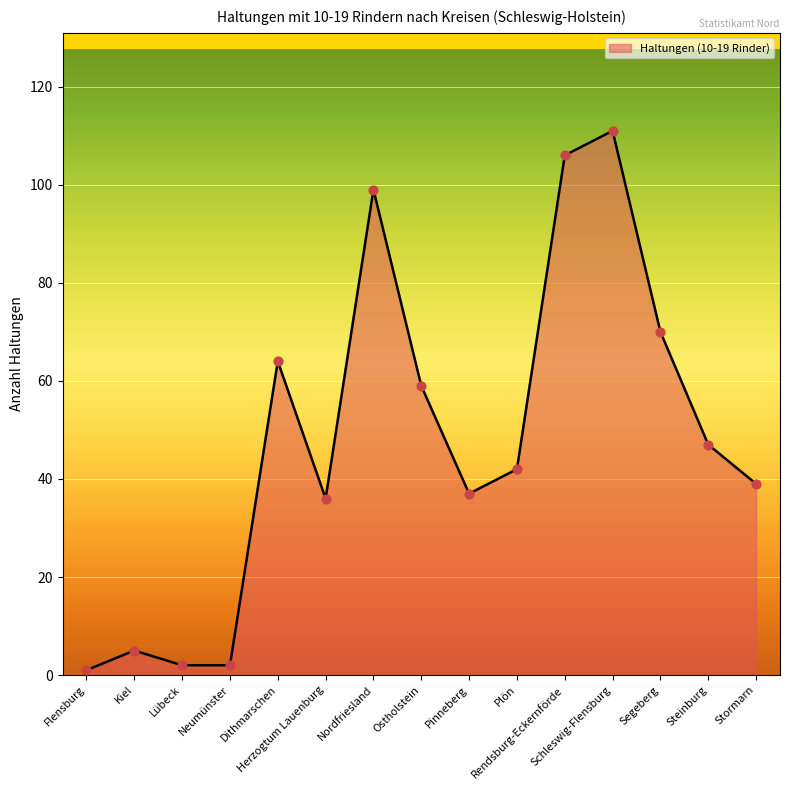

Approximately how many times larger is the value at Kiel compared to Pinneberg?

0.1